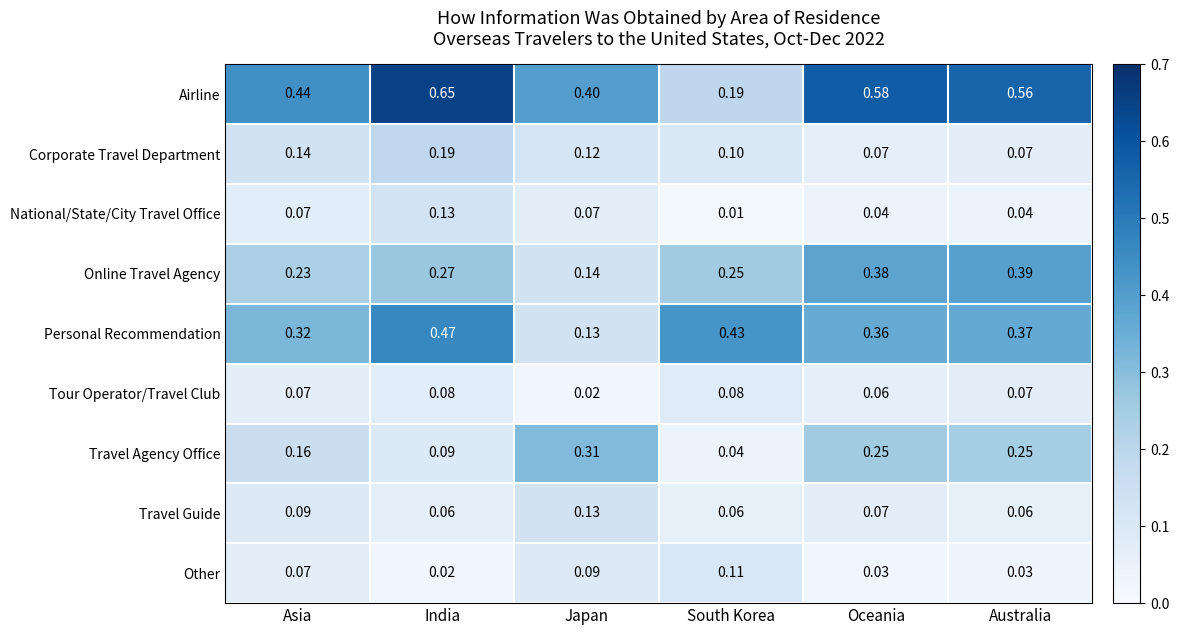

At which label is Travel Agency Office closest to 0?

South Korea